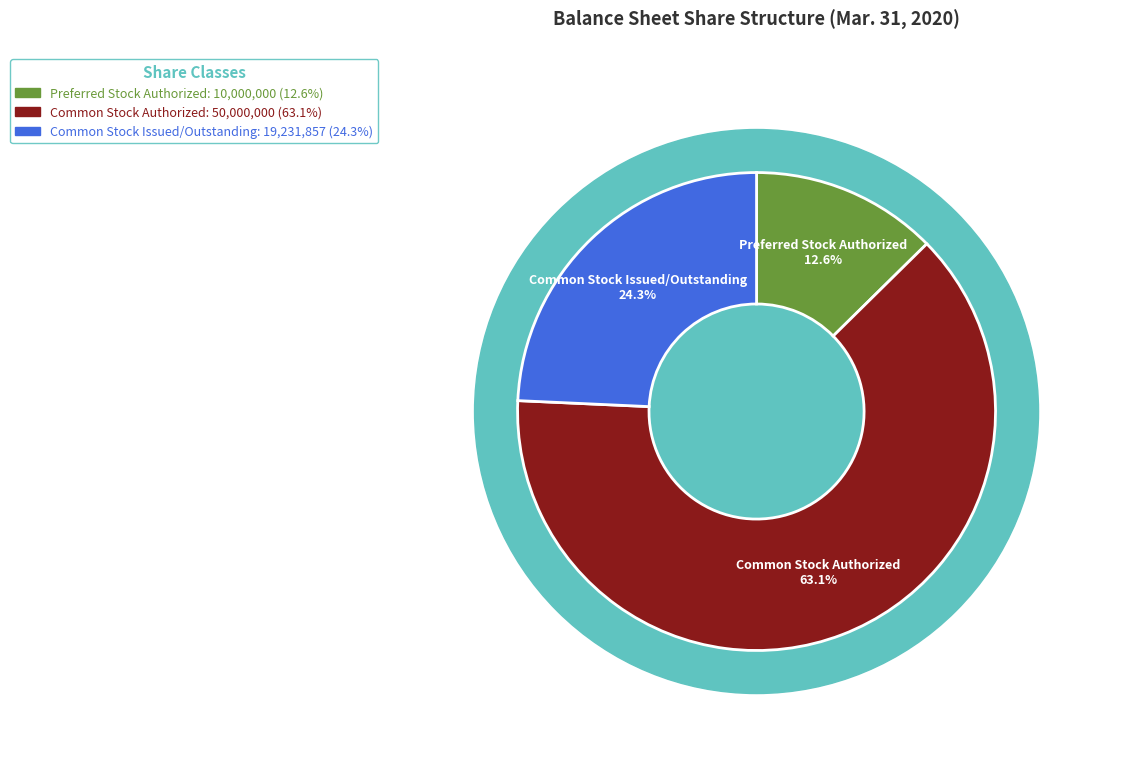

True or false: Common Stock Issued/Outstanding accounts for 24% of the total.

True